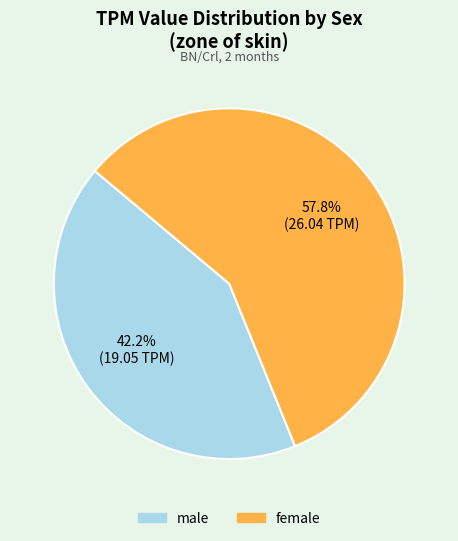

Which has a higher value, female or male?

female